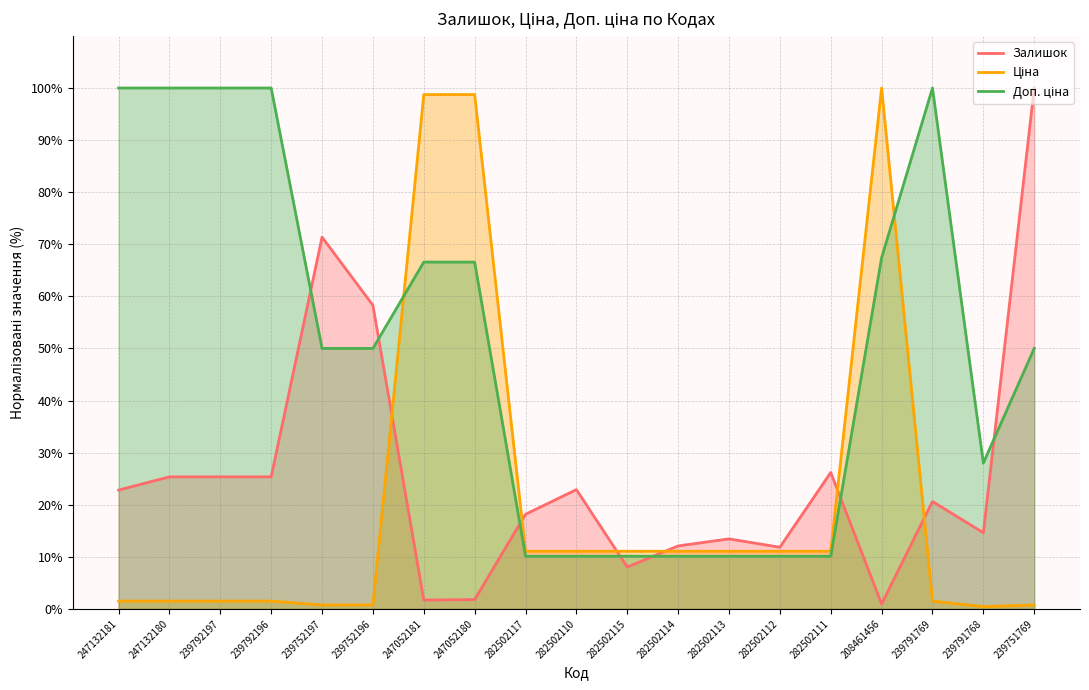

True or false: Ціна has a value of 3.0 at 282502110.

False